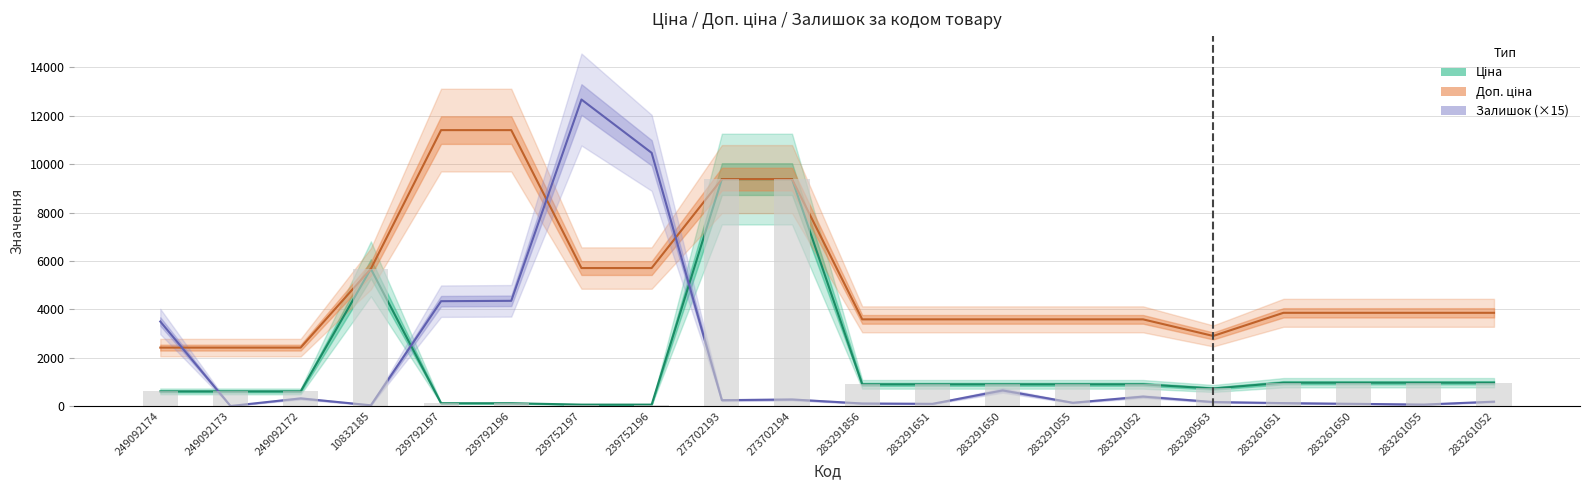

What is the minimum value for Доп. ціна?

2414.8